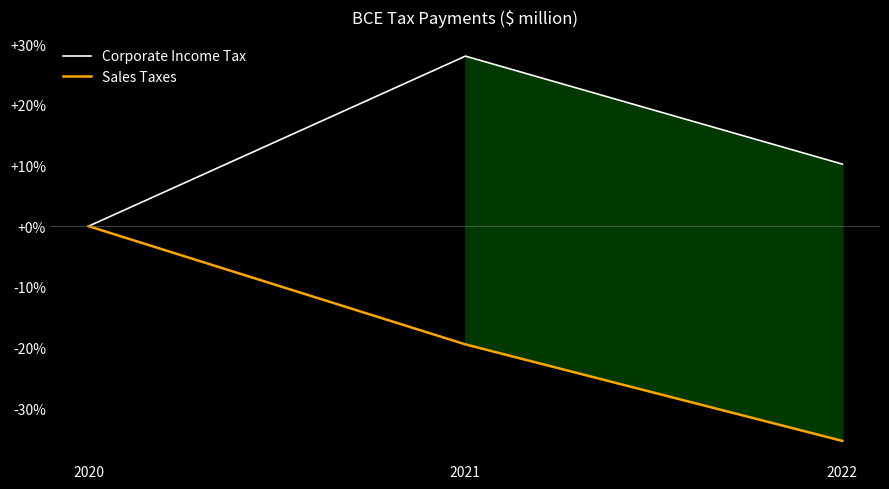

Reading right to left, transcribe all the data shown in this chart.

Corporate Income Tax: 10.2	28.0	0.0
Sales Taxes: -35.4	-19.5	0.0